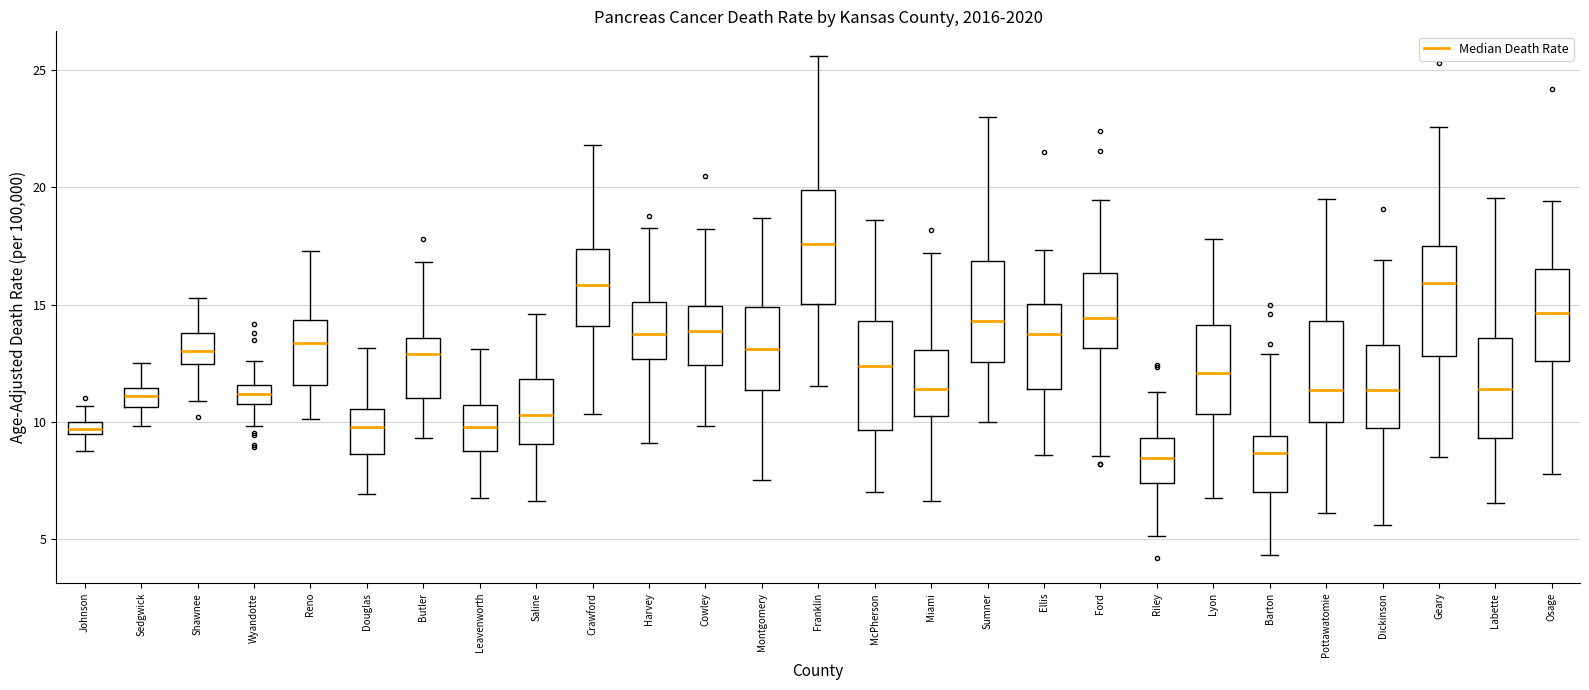

Which box has the highest median line?

Franklin